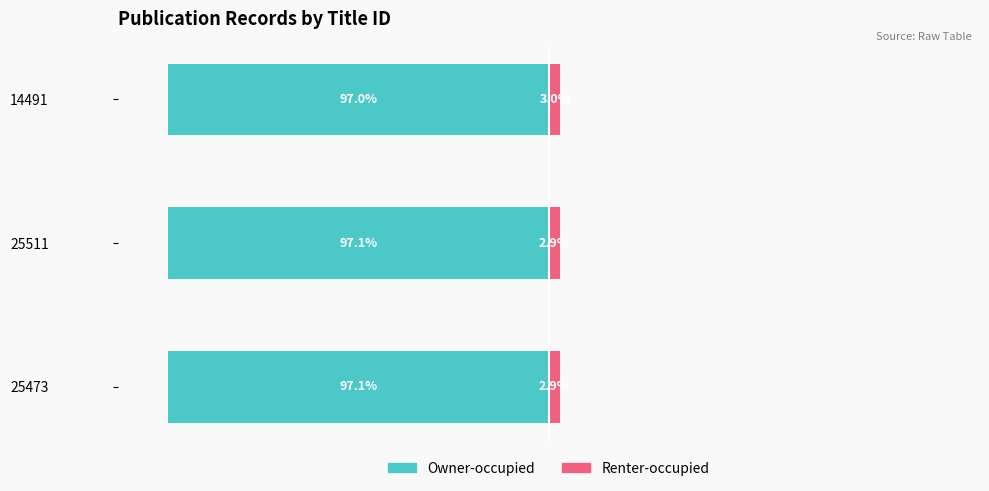

How many bars are there in total?

6